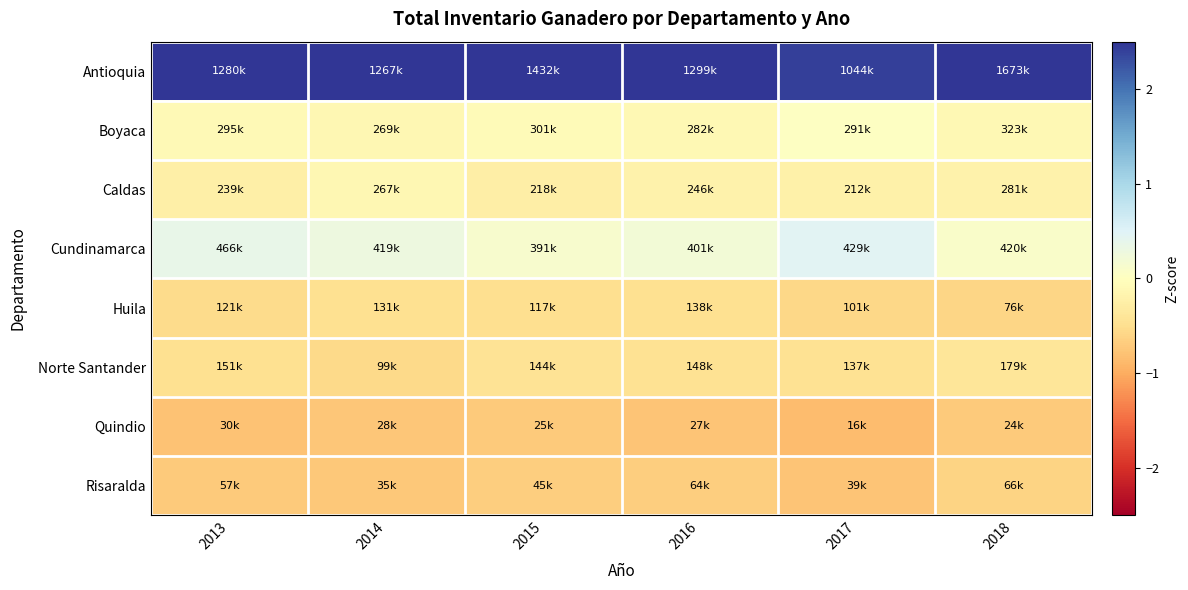

Which has a higher value, 2017 or 2018?

2018